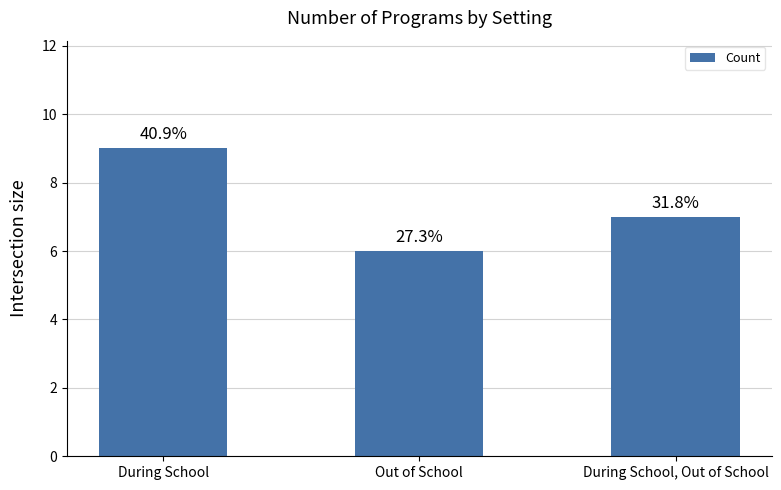

Reading right to left, what are all the values shown in this chart?

7	6	9